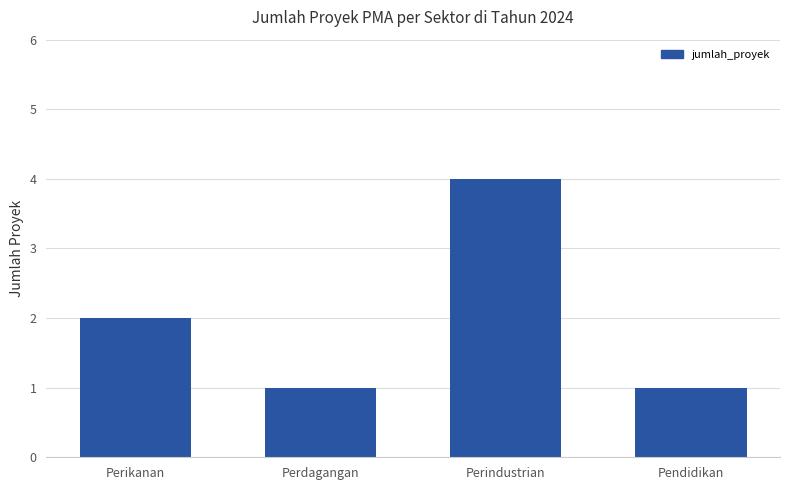

Reading left to right, extract all data points from this chart.

2	1	4	1